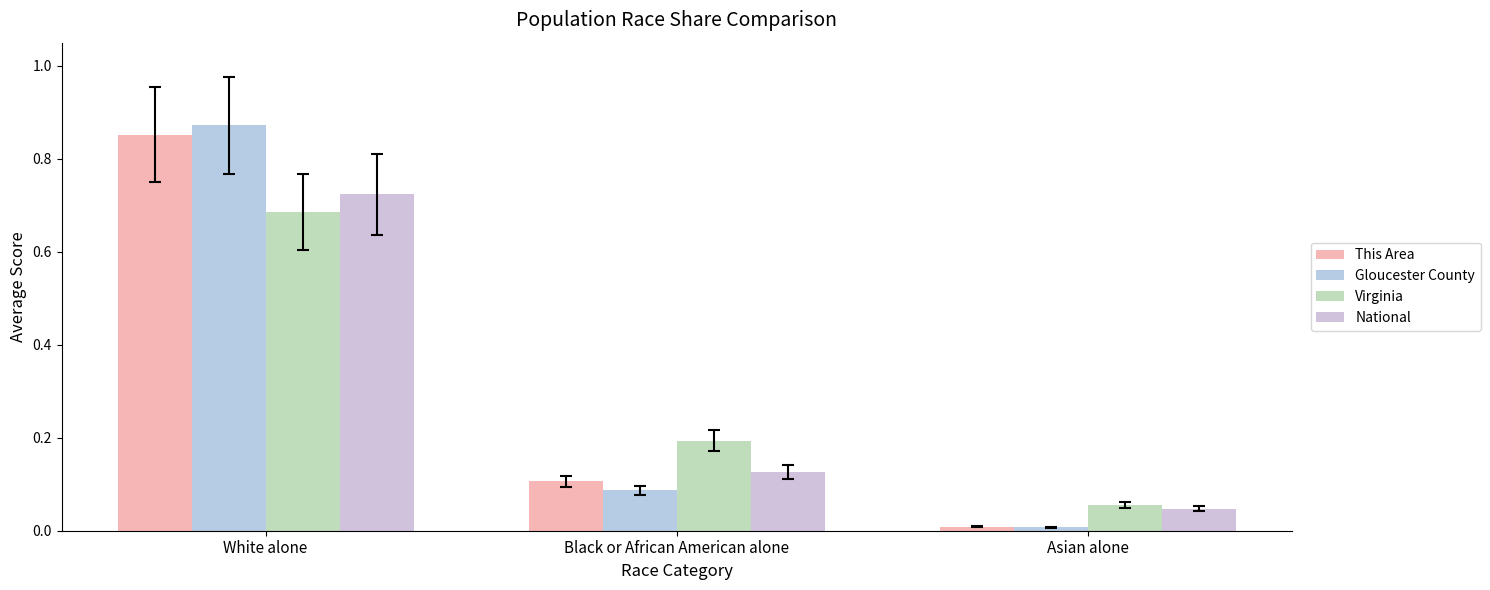

Which category has the lowest value in the This Area series?

Asian alone